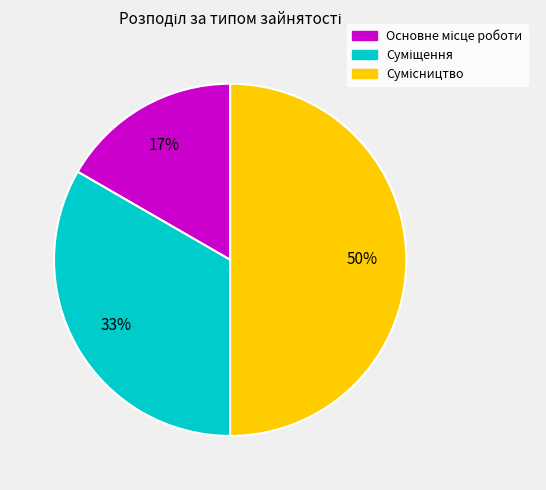

To the nearest percent, what is the difference between the largest and smallest slice percentages?

33%